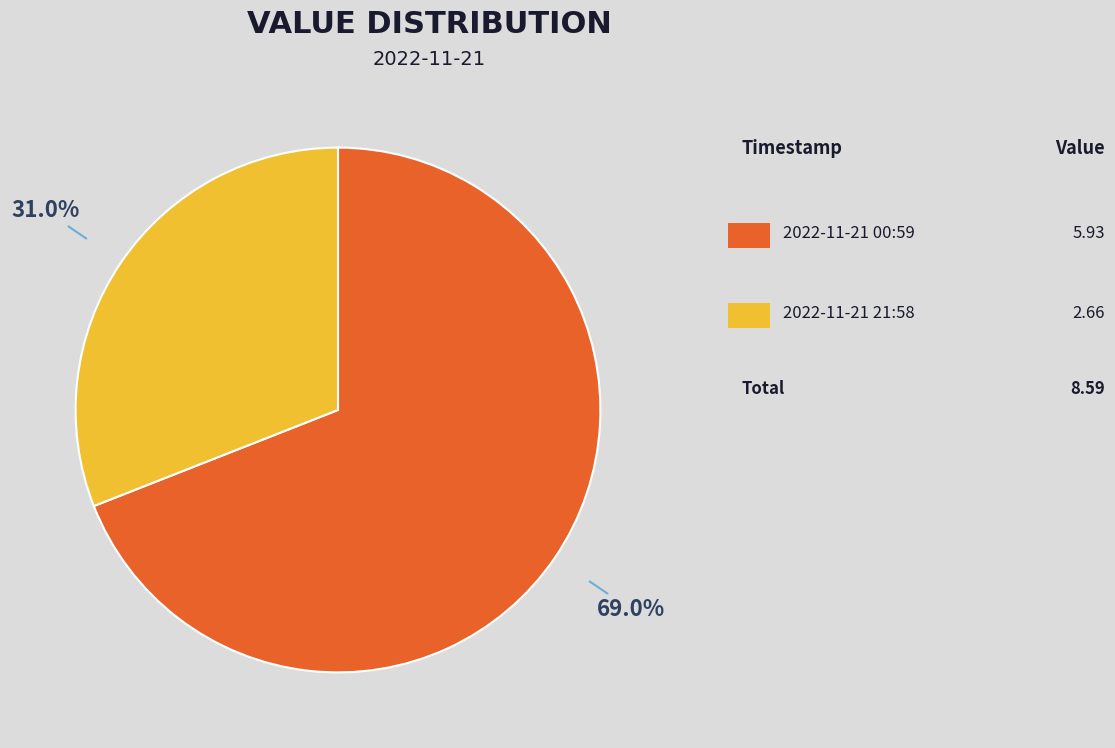

Does any single category account for the majority?

Yes